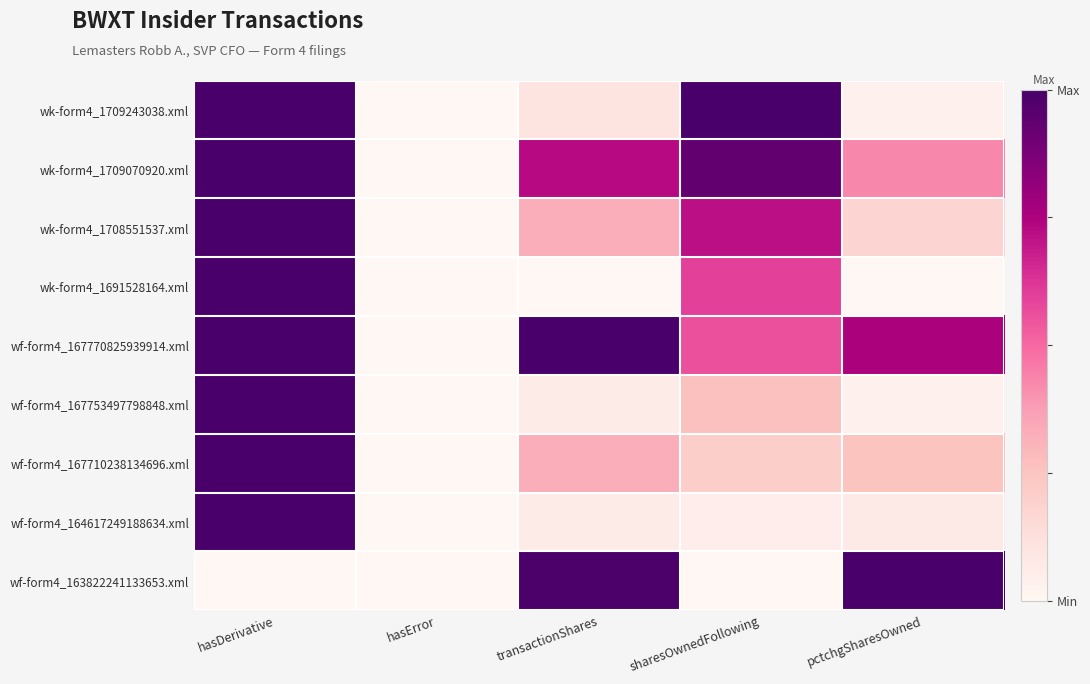

Which series has the widest spread of values?

wk-form4_1709243038.xml